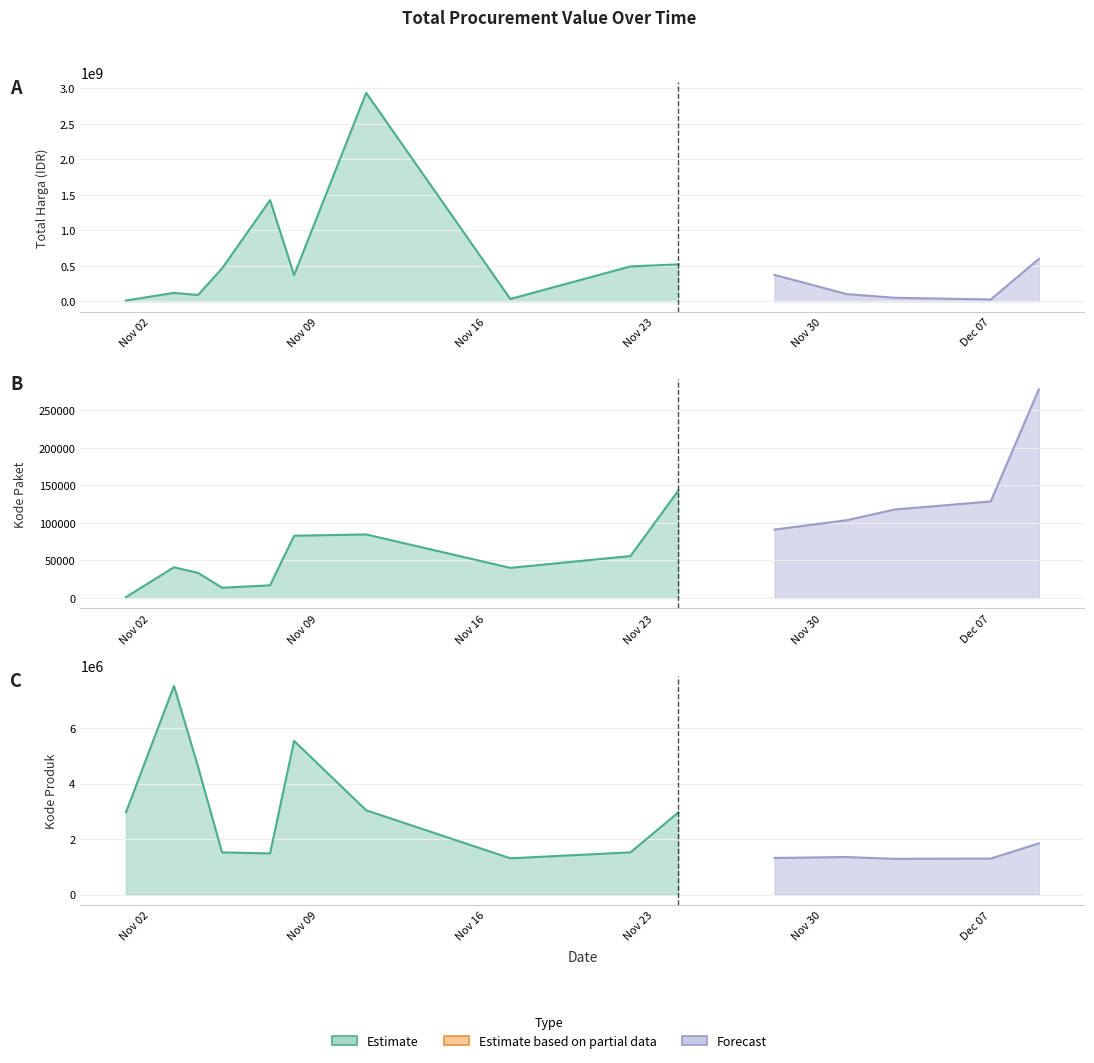

How many data points in Kode Produk are less than 1519264?

7